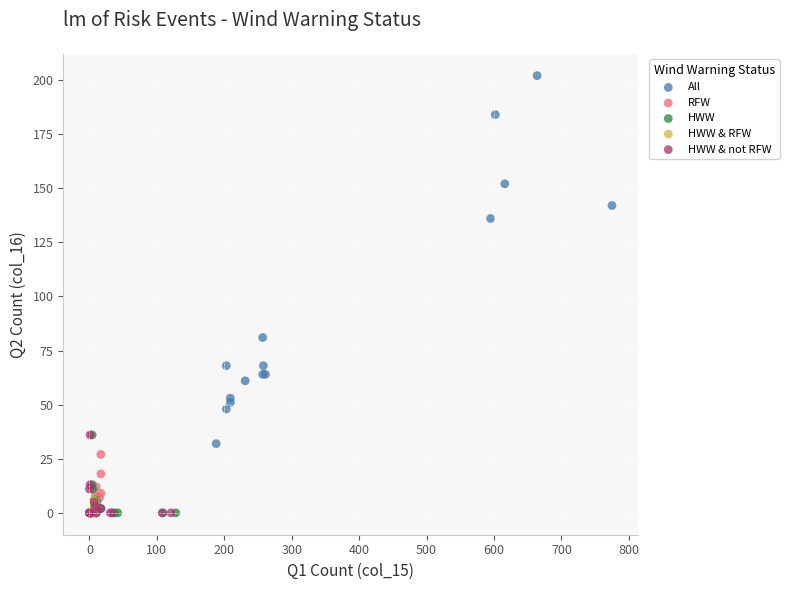

Which series contains the highest Y value?

All